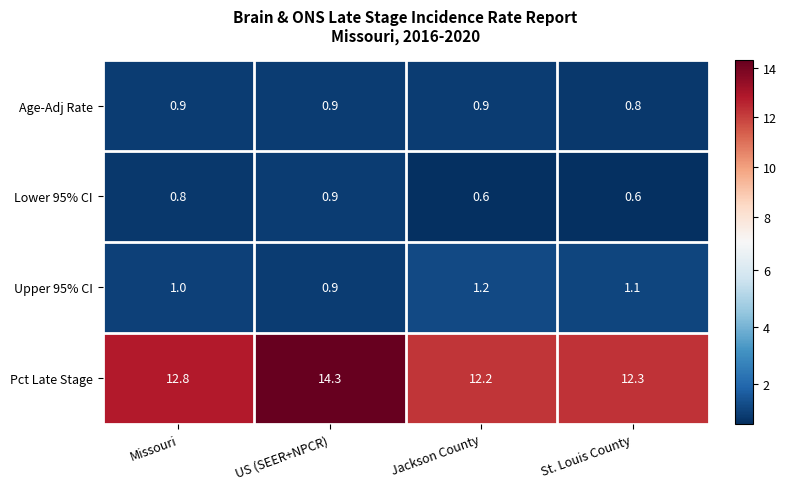

At how many categories does at least one series exceed 12?

4